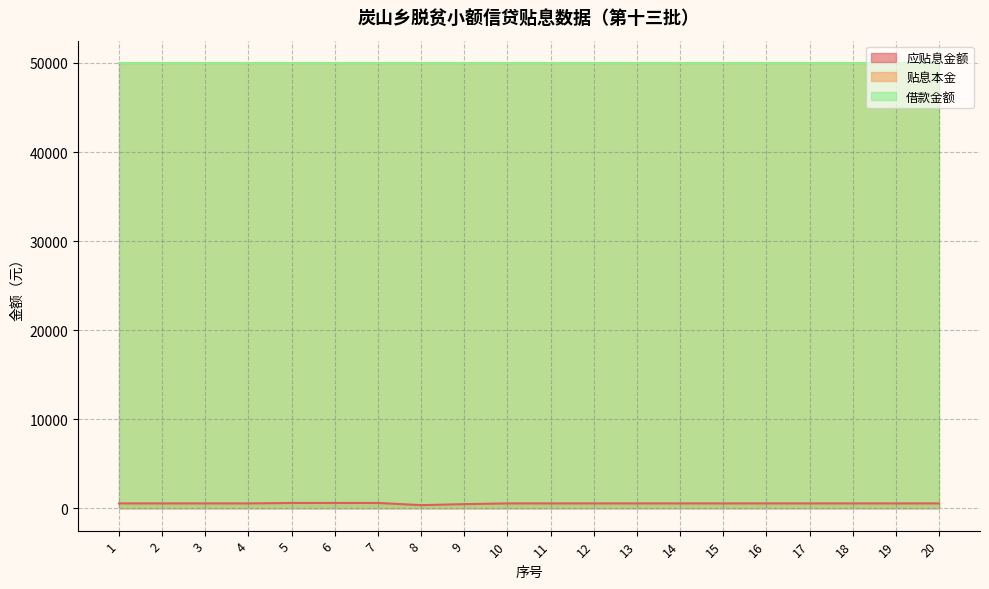

Rank the series at 2 from highest to lowest value.

贴息本金, 借款金额, 应贴息金额